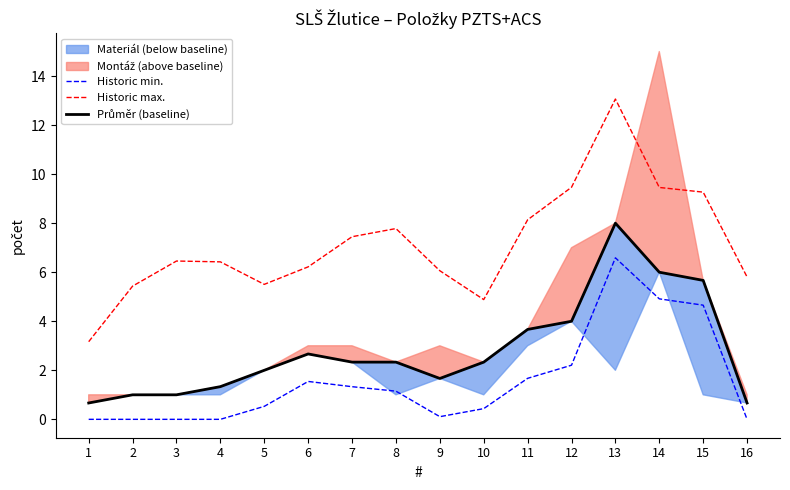

Is this an area chart (filled region under the line)?

No